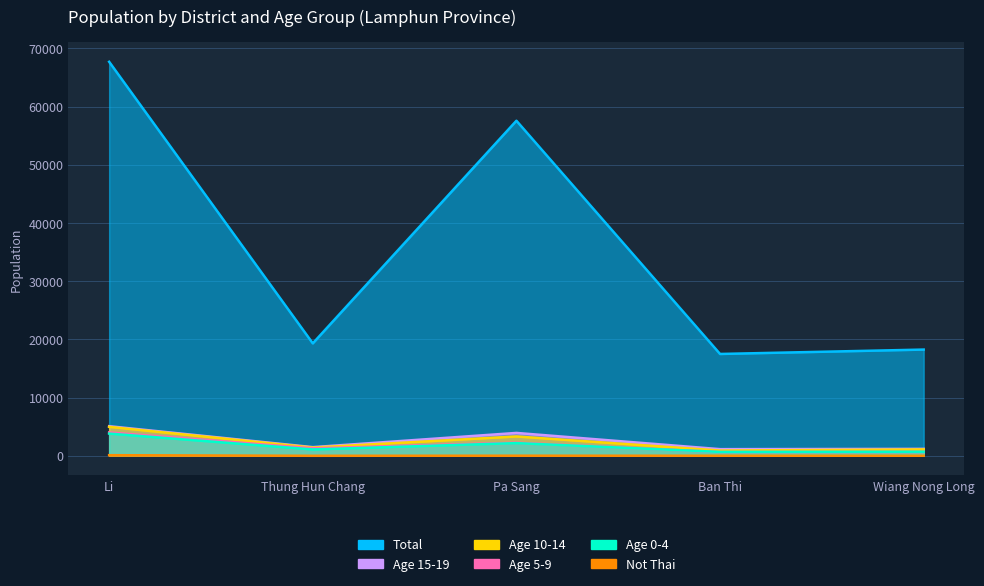

What is the label of the 4th point from the right?

Thung Hun Chang